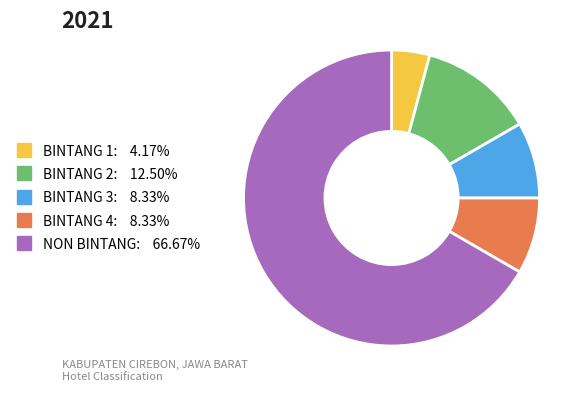

Does any single category account for the majority?

Yes